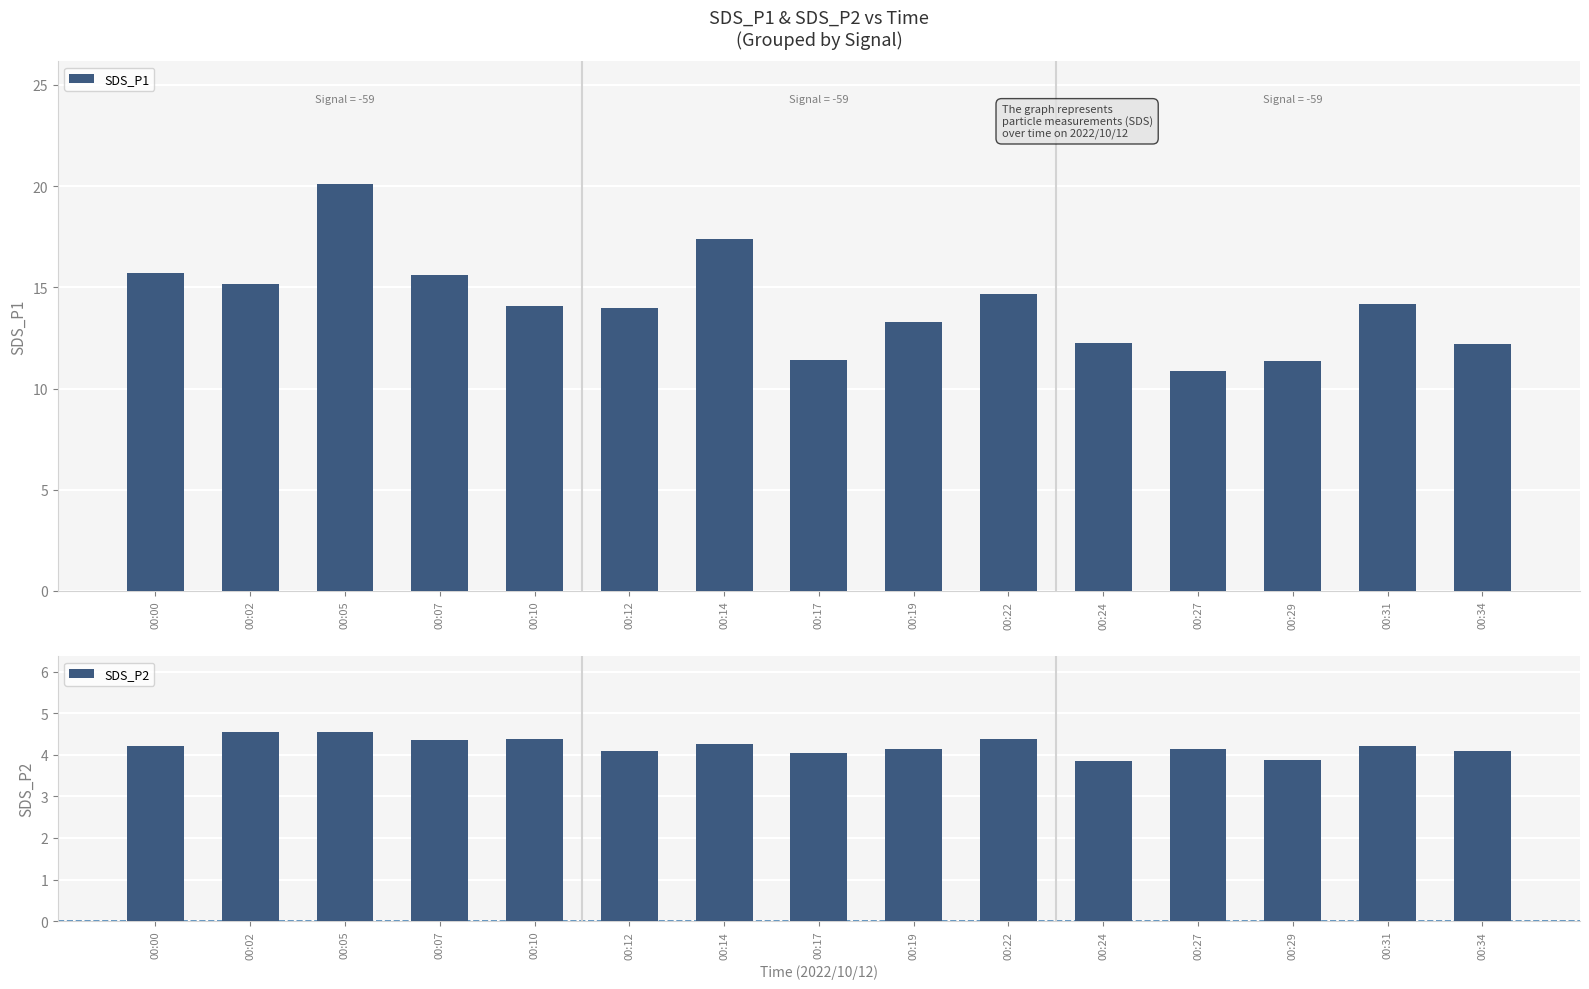

At how many categories does at least one series exceed 16?

2